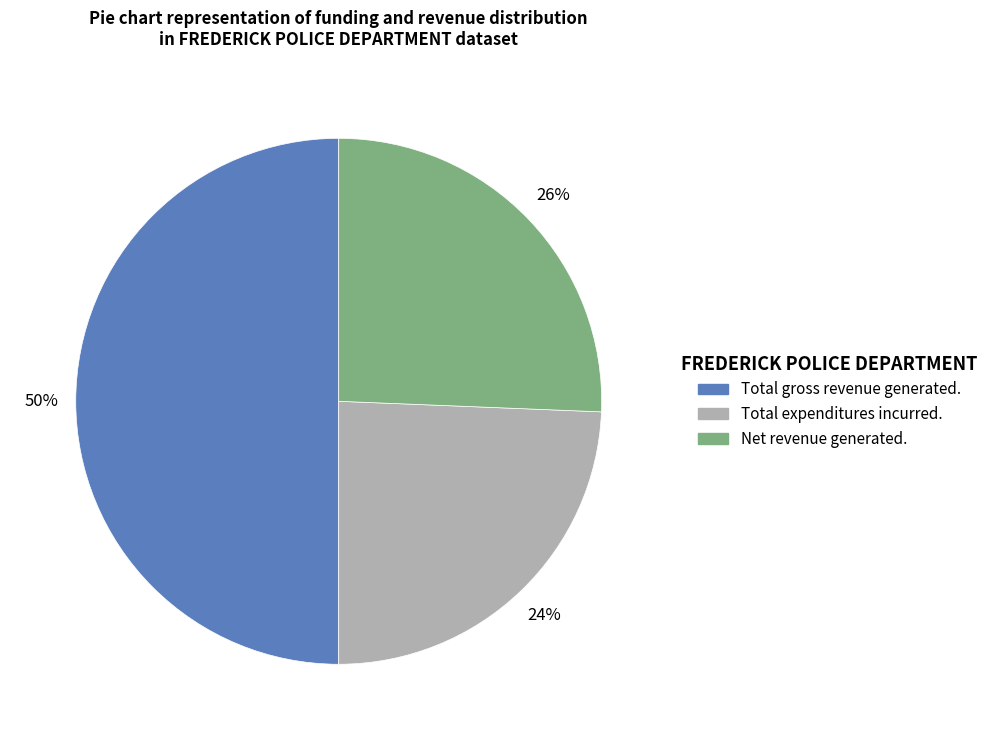

Is it true that Total gross revenue generated. is 50% of the pie?

True